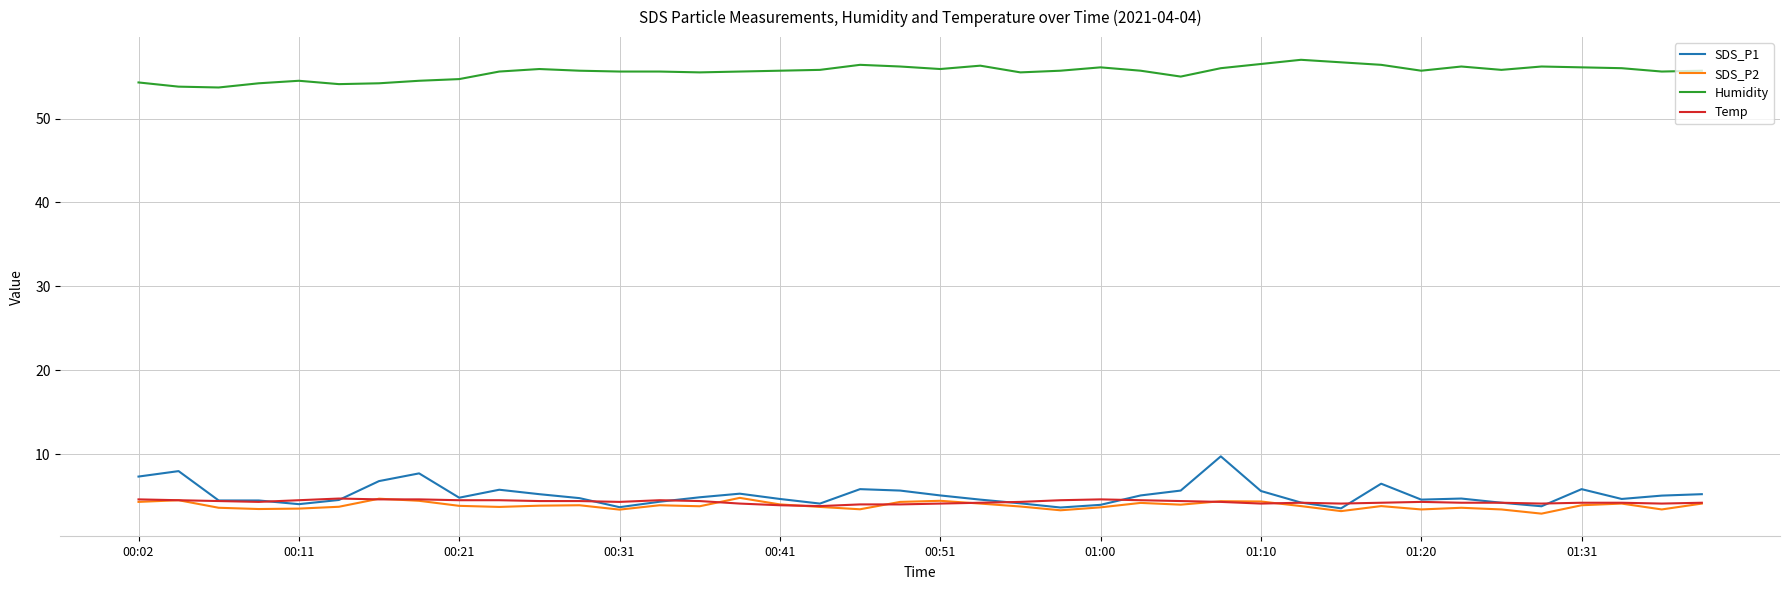

Which series has the largest range (max minus min)?

SDS_P1